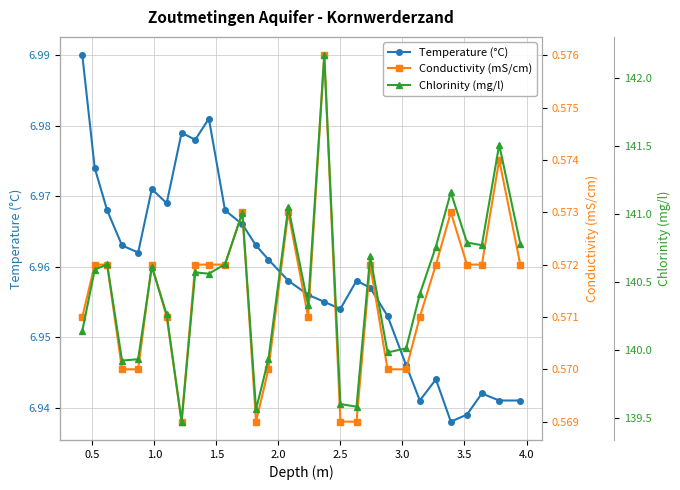

How many Temperature (°C) values are between 6 and 7?

29